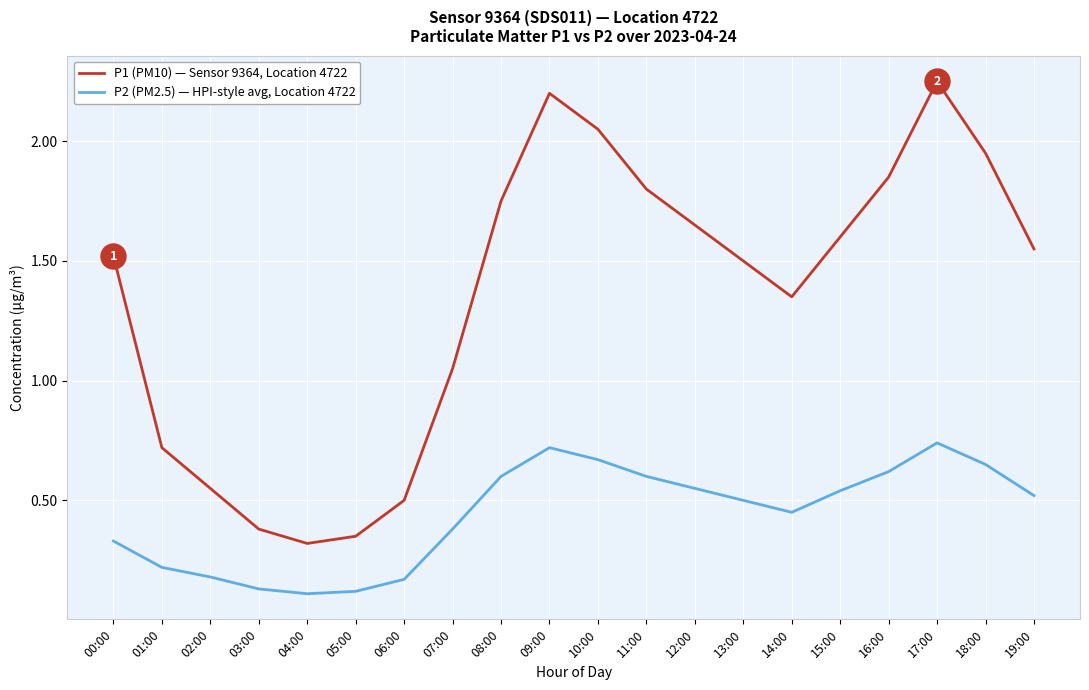

Which label corresponds to the largest value in the chart?

17:00